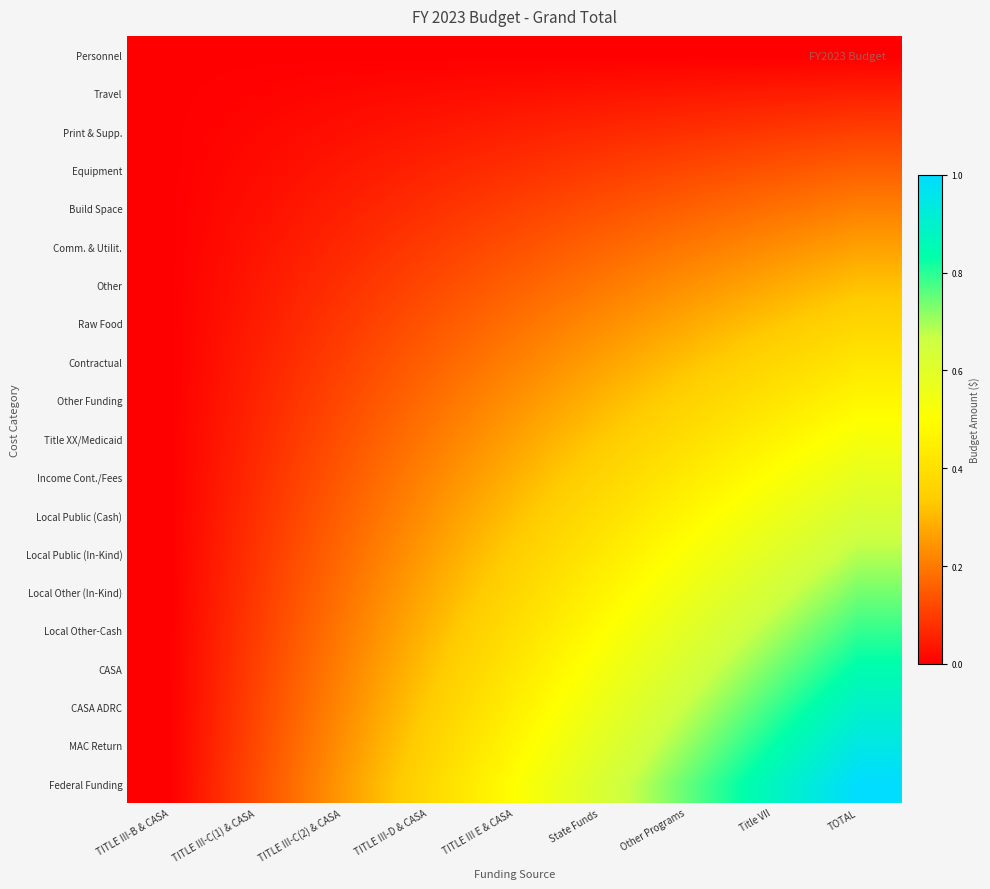

Reading left to right, transcribe all the data shown in this chart.

Personnel: TITLE III-B & CASA=0.0	TITLE III-C(1) & CASA=0.0	TITLE III-C(2) & CASA=0.0	TITLE III-D & CASA=0.0	TITLE III E & CASA=0.0	State Funds=0.0	Other Programs=0.0	Title VII=0.0	TOTAL=0.0
Travel: TITLE III-B & CASA=0.0	TITLE III-C(1) & CASA=0.0	TITLE III-C(2) & CASA=0.0	TITLE III-D & CASA=0.0	TITLE III E & CASA=0.0	State Funds=0.0	Other Programs=0.0	Title VII=0.0	TOTAL=0.1
Print & Supp.: TITLE III-B & CASA=0.0	TITLE III-C(1) & CASA=0.0	TITLE III-C(2) & CASA=0.0	TITLE III-D & CASA=0.0	TITLE III E & CASA=0.1	State Funds=0.1	Other Programs=0.1	Title VII=0.1	TOTAL=0.1
Equipment: TITLE III-B & CASA=0.0	TITLE III-C(1) & CASA=0.0	TITLE III-C(2) & CASA=0.0	TITLE III-D & CASA=0.1	TITLE III E & CASA=0.1	State Funds=0.1	Other Programs=0.1	Title VII=0.1	TOTAL=0.2
Build Space: TITLE III-B & CASA=0.0	TITLE III-C(1) & CASA=0.0	TITLE III-C(2) & CASA=0.1	TITLE III-D & CASA=0.1	TITLE III E & CASA=0.1	State Funds=0.1	Other Programs=0.2	Title VII=0.2	TOTAL=0.2
Comm. & Utilit.: TITLE III-B & CASA=0.0	TITLE III-C(1) & CASA=0.0	TITLE III-C(2) & CASA=0.1	TITLE III-D & CASA=0.1	TITLE III E & CASA=0.1	State Funds=0.2	Other Programs=0.2	Title VII=0.2	TOTAL=0.3
Other: TITLE III-B & CASA=0.0	TITLE III-C(1) & CASA=0.0	TITLE III-C(2) & CASA=0.1	TITLE III-D & CASA=0.1	TITLE III E & CASA=0.2	State Funds=0.2	Other Programs=0.2	Title VII=0.3	TOTAL=0.3
Raw Food: TITLE III-B & CASA=0.0	TITLE III-C(1) & CASA=0.0	TITLE III-C(2) & CASA=0.1	TITLE III-D & CASA=0.1	TITLE III E & CASA=0.2	State Funds=0.2	Other Programs=0.3	Title VII=0.3	TOTAL=0.4
Contractual: TITLE III-B & CASA=0.0	TITLE III-C(1) & CASA=0.1	TITLE III-C(2) & CASA=0.1	TITLE III-D & CASA=0.2	TITLE III E & CASA=0.2	State Funds=0.3	Other Programs=0.3	Title VII=0.4	TOTAL=0.4
Other Funding: TITLE III-B & CASA=0.0	TITLE III-C(1) & CASA=0.1	TITLE III-C(2) & CASA=0.1	TITLE III-D & CASA=0.2	TITLE III E & CASA=0.2	State Funds=0.3	Other Programs=0.4	Title VII=0.4	TOTAL=0.5
Title XX/Medicaid: TITLE III-B & CASA=0.0	TITLE III-C(1) & CASA=0.1	TITLE III-C(2) & CASA=0.1	TITLE III-D & CASA=0.2	TITLE III E & CASA=0.3	State Funds=0.3	Other Programs=0.4	Title VII=0.5	TOTAL=0.5
Income Cont./Fees: TITLE III-B & CASA=0.0	TITLE III-C(1) & CASA=0.1	TITLE III-C(2) & CASA=0.1	TITLE III-D & CASA=0.2	TITLE III E & CASA=0.3	State Funds=0.4	Other Programs=0.4	Title VII=0.5	TOTAL=0.6
Local Public (Cash): TITLE III-B & CASA=0.0	TITLE III-C(1) & CASA=0.1	TITLE III-C(2) & CASA=0.2	TITLE III-D & CASA=0.2	TITLE III E & CASA=0.3	State Funds=0.4	Other Programs=0.5	Title VII=0.6	TOTAL=0.6
Local Public (In-Kind): TITLE III-B & CASA=0.0	TITLE III-C(1) & CASA=0.1	TITLE III-C(2) & CASA=0.2	TITLE III-D & CASA=0.3	TITLE III E & CASA=0.3	State Funds=0.4	Other Programs=0.5	Title VII=0.6	TOTAL=0.7
Local Other (In-Kind): TITLE III-B & CASA=0.0	TITLE III-C(1) & CASA=0.1	TITLE III-C(2) & CASA=0.2	TITLE III-D & CASA=0.3	TITLE III E & CASA=0.4	State Funds=0.5	Other Programs=0.6	Title VII=0.6	TOTAL=0.7
Local Other-Cash: TITLE III-B & CASA=0.0	TITLE III-C(1) & CASA=0.1	TITLE III-C(2) & CASA=0.2	TITLE III-D & CASA=0.3	TITLE III E & CASA=0.4	State Funds=0.5	Other Programs=0.6	Title VII=0.7	TOTAL=0.8
CASA: TITLE III-B & CASA=0.0	TITLE III-C(1) & CASA=0.1	TITLE III-C(2) & CASA=0.2	TITLE III-D & CASA=0.3	TITLE III E & CASA=0.4	State Funds=0.5	Other Programs=0.6	Title VII=0.7	TOTAL=0.8
CASA ADRC: TITLE III-B & CASA=0.0	TITLE III-C(1) & CASA=0.1	TITLE III-C(2) & CASA=0.2	TITLE III-D & CASA=0.3	TITLE III E & CASA=0.4	State Funds=0.6	Other Programs=0.7	Title VII=0.8	TOTAL=0.9
MAC Return: TITLE III-B & CASA=0.0	TITLE III-C(1) & CASA=0.1	TITLE III-C(2) & CASA=0.2	TITLE III-D & CASA=0.4	TITLE III E & CASA=0.5	State Funds=0.6	Other Programs=0.7	Title VII=0.8	TOTAL=0.9
Federal Funding: TITLE III-B & CASA=0.0	TITLE III-C(1) & CASA=0.1	TITLE III-C(2) & CASA=0.2	TITLE III-D & CASA=0.4	TITLE III E & CASA=0.5	State Funds=0.6	Other Programs=0.8	Title VII=0.9	TOTAL=1.0